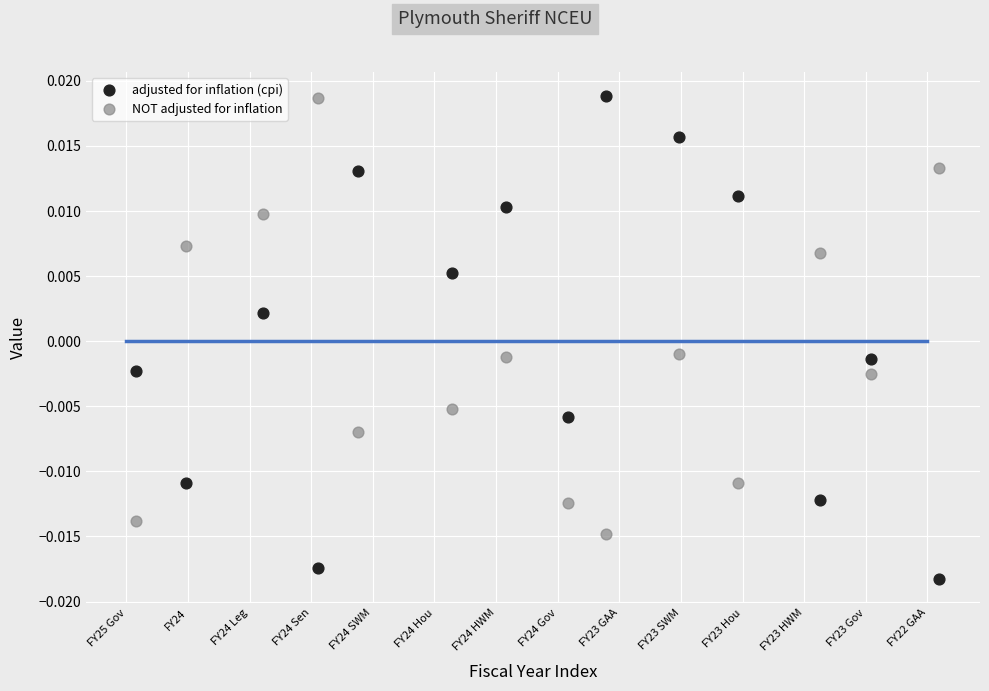

Which series has the widest spread of Y values?

adjusted for inflation (cpi)